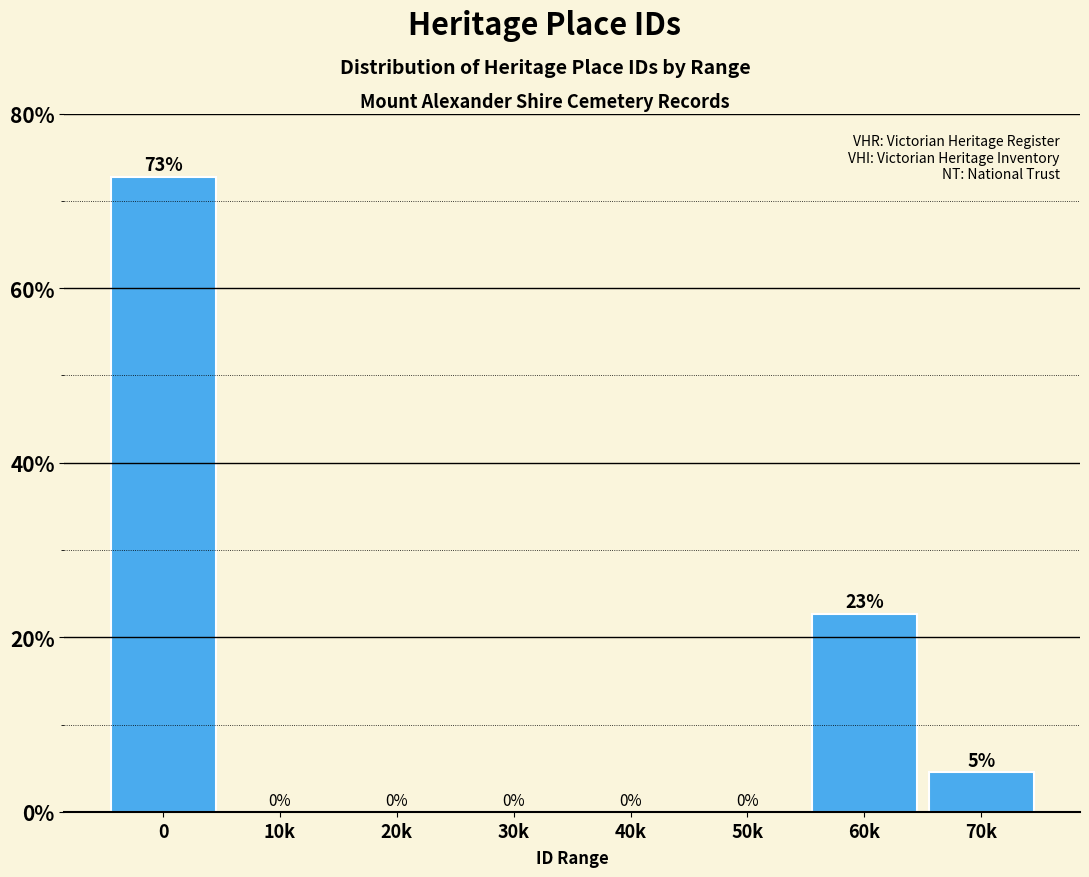

At which label is the value closest to 36?

60k